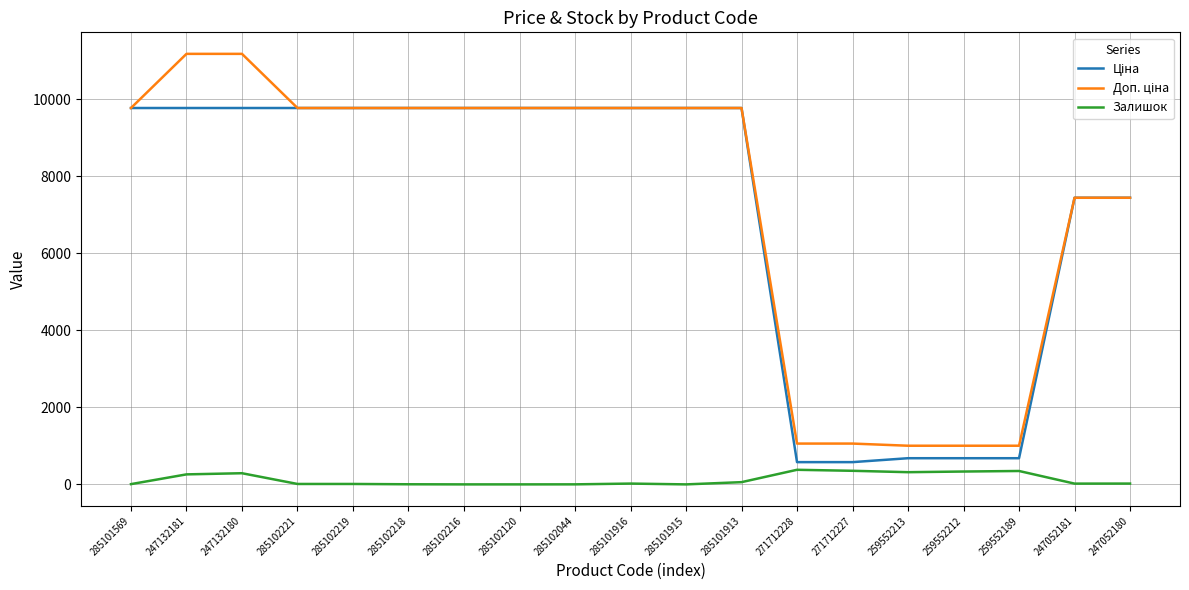

Is it true that Залишок equals 0.0 at 285101915?

True